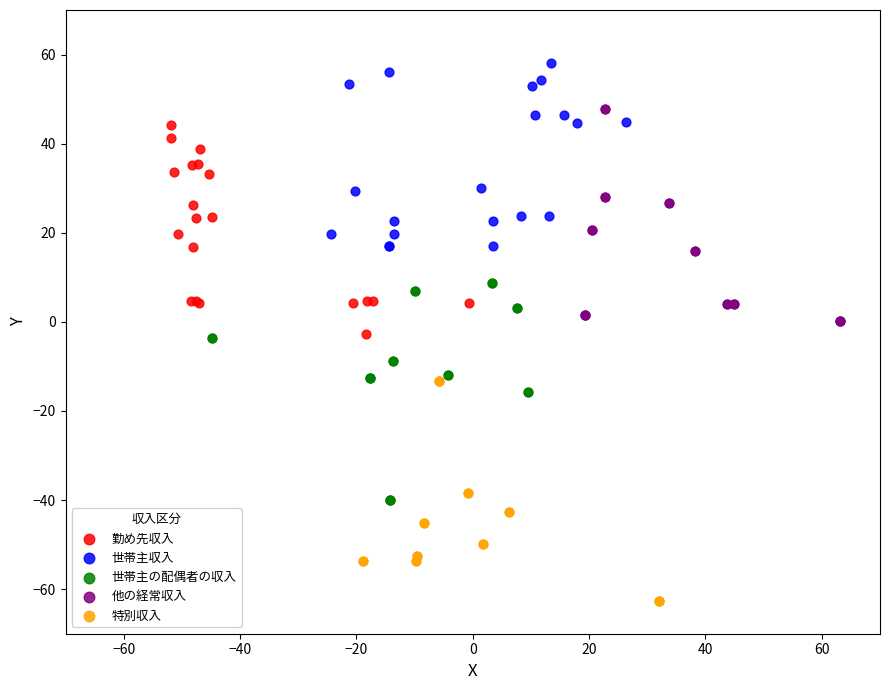

Which series reaches the maximum Y coordinate?

世帯主収入